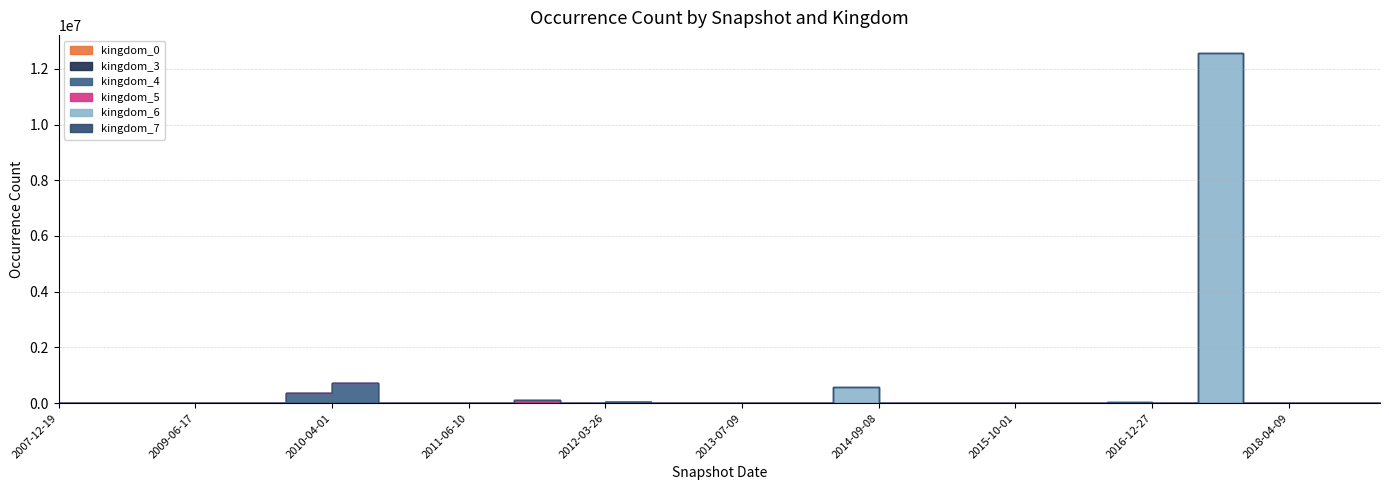

The kingdom_0 series shows 0 at 2007-12-19. True or false?

True